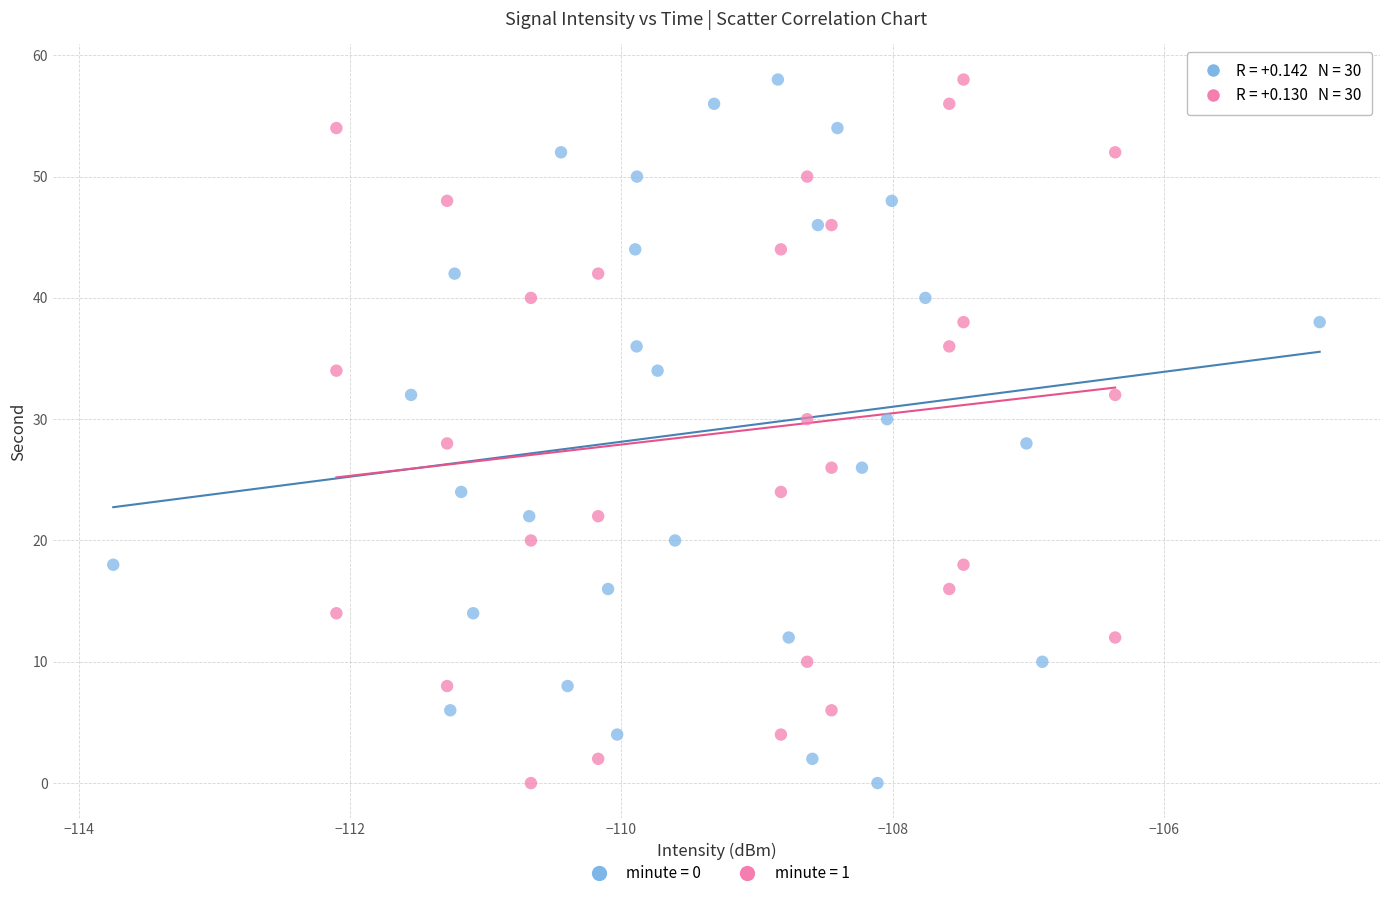

What are all the series names shown in the legend?

minute = 0, minute = 1